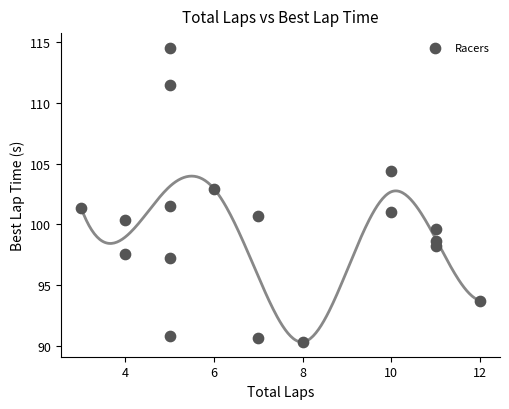

What is the range of X values (max minus min)?

9.0